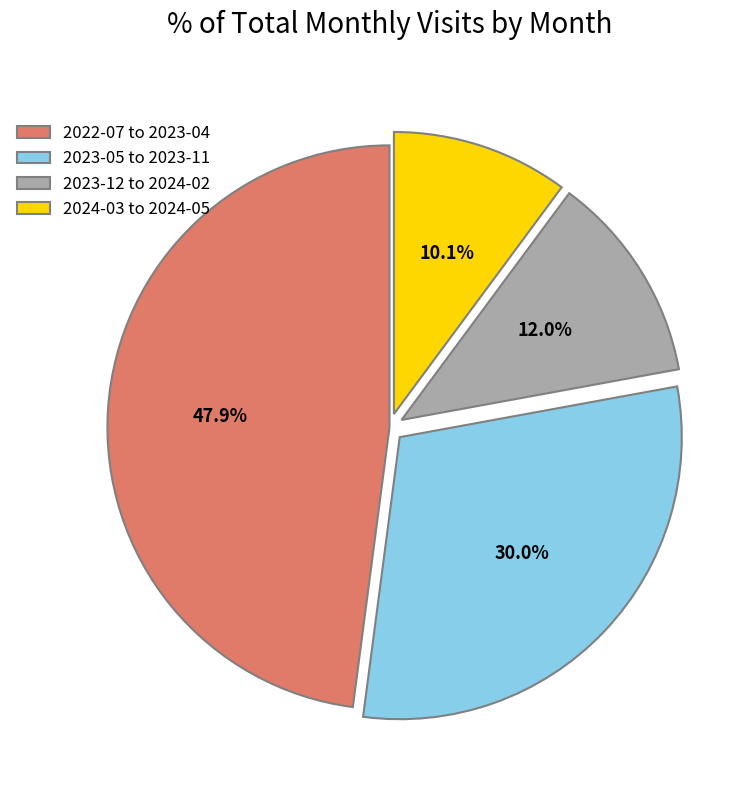

How many slices are in this pie chart?

4